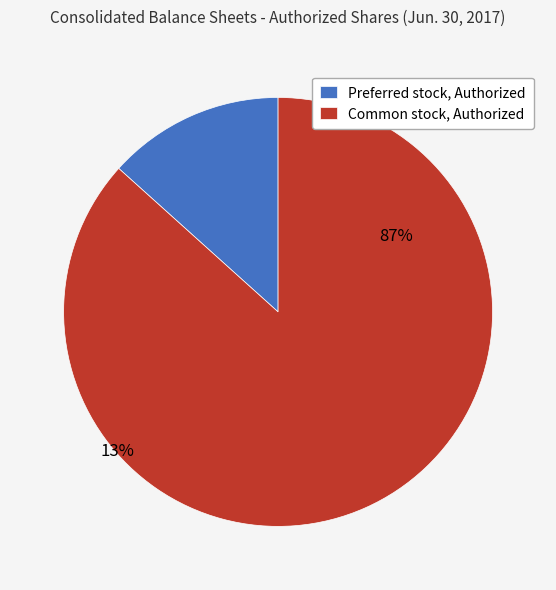

What is the change in value from Preferred stock, Authorized to Common stock, Authorized?

+55000000